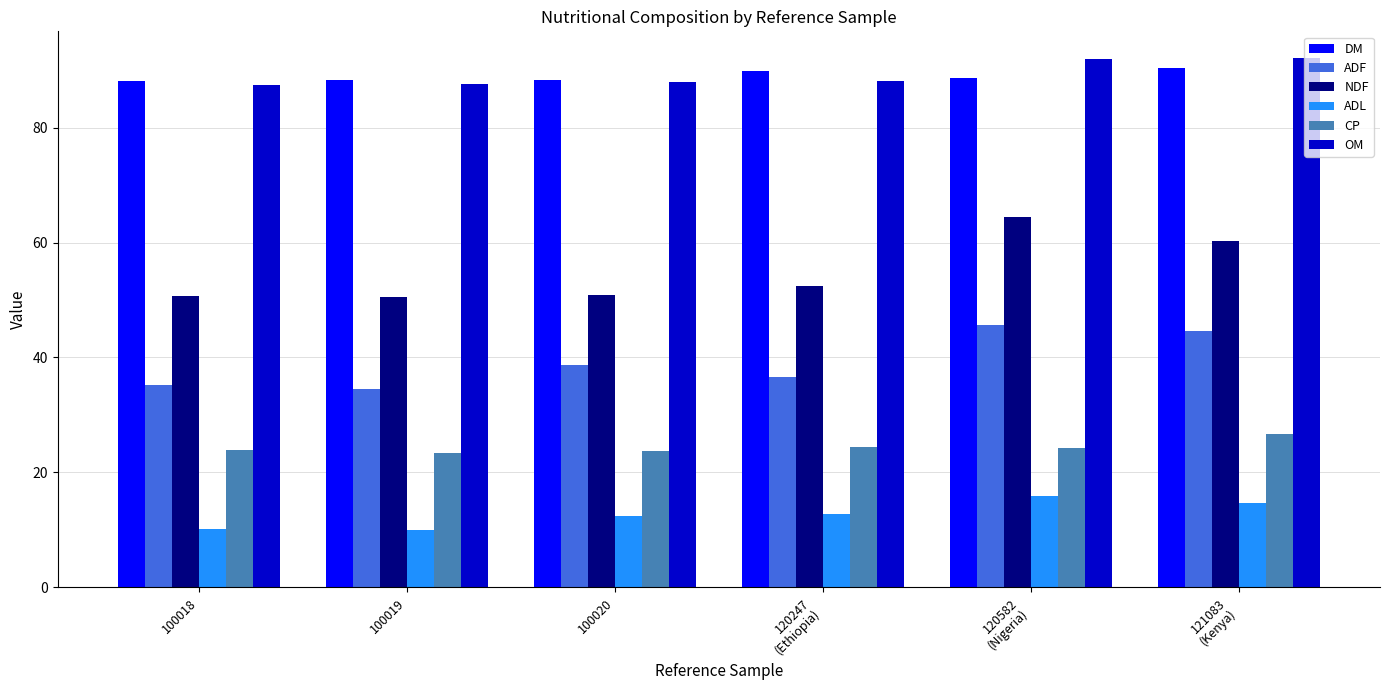

At which label is ADF closest to 40?

100020